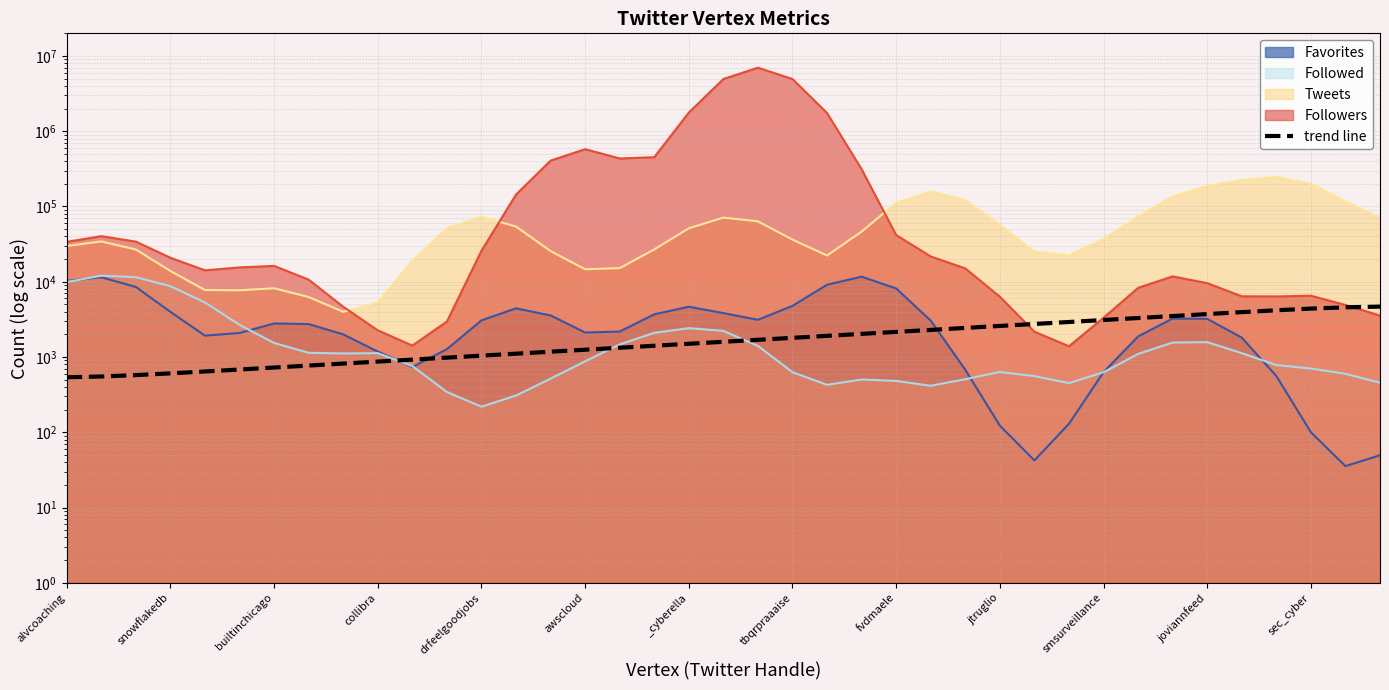

What is the difference between the maximum and minimum values?

4134.6